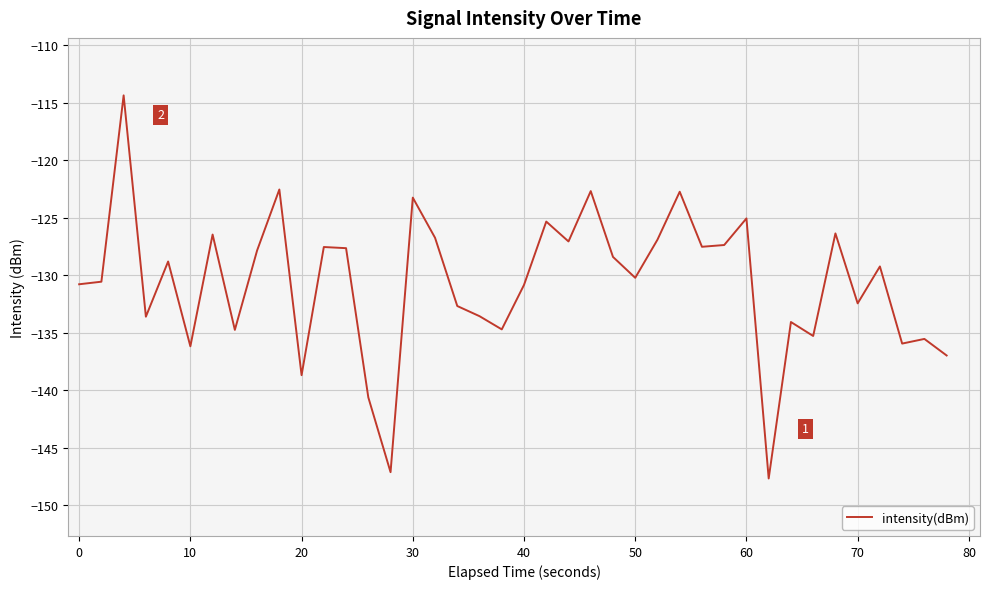

What is the smallest value displayed?

-147.7